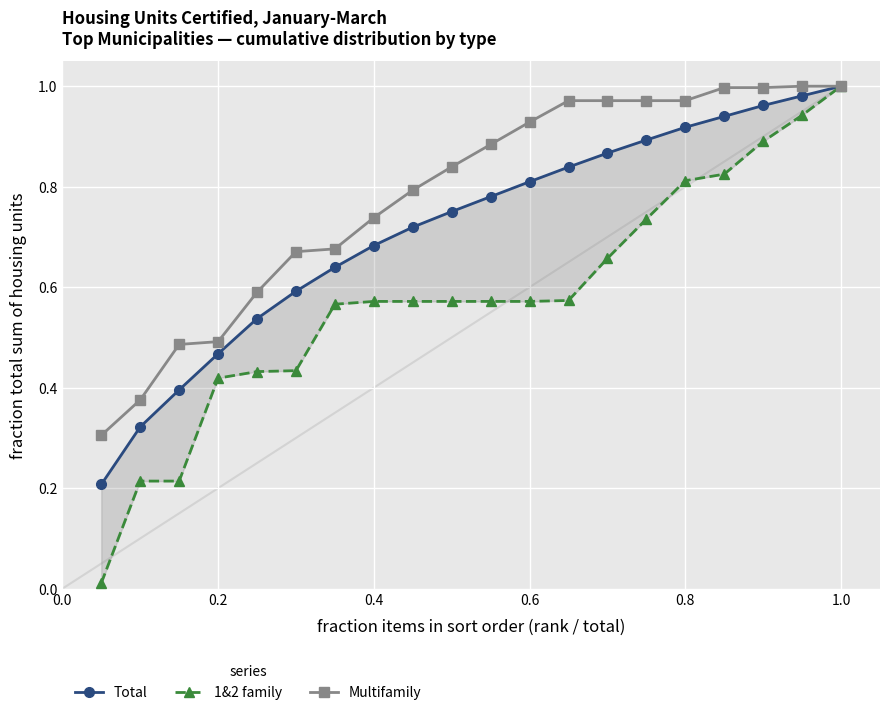

Reading left to right, what are all the values shown in this chart?

Total: 0.2	0.3	0.4	0.5	0.5	0.6	0.6	0.7	0.7	0.8	0.8	0.8	0.8	0.9	0.9	0.9	0.9	1.0	1.0	1.0
1&2 family: 0.0	0.2	0.2	0.4	0.4	0.4	0.6	0.6	0.6	0.6	0.6	0.6	0.6	0.7	0.7	0.8	0.8	0.9	0.9	1.0
Multifamily: 0.3	0.4	0.5	0.5	0.6	0.7	0.7	0.7	0.8	0.8	0.9	0.9	1.0	1.0	1.0	1.0	1.0	1.0	1.0	1.0